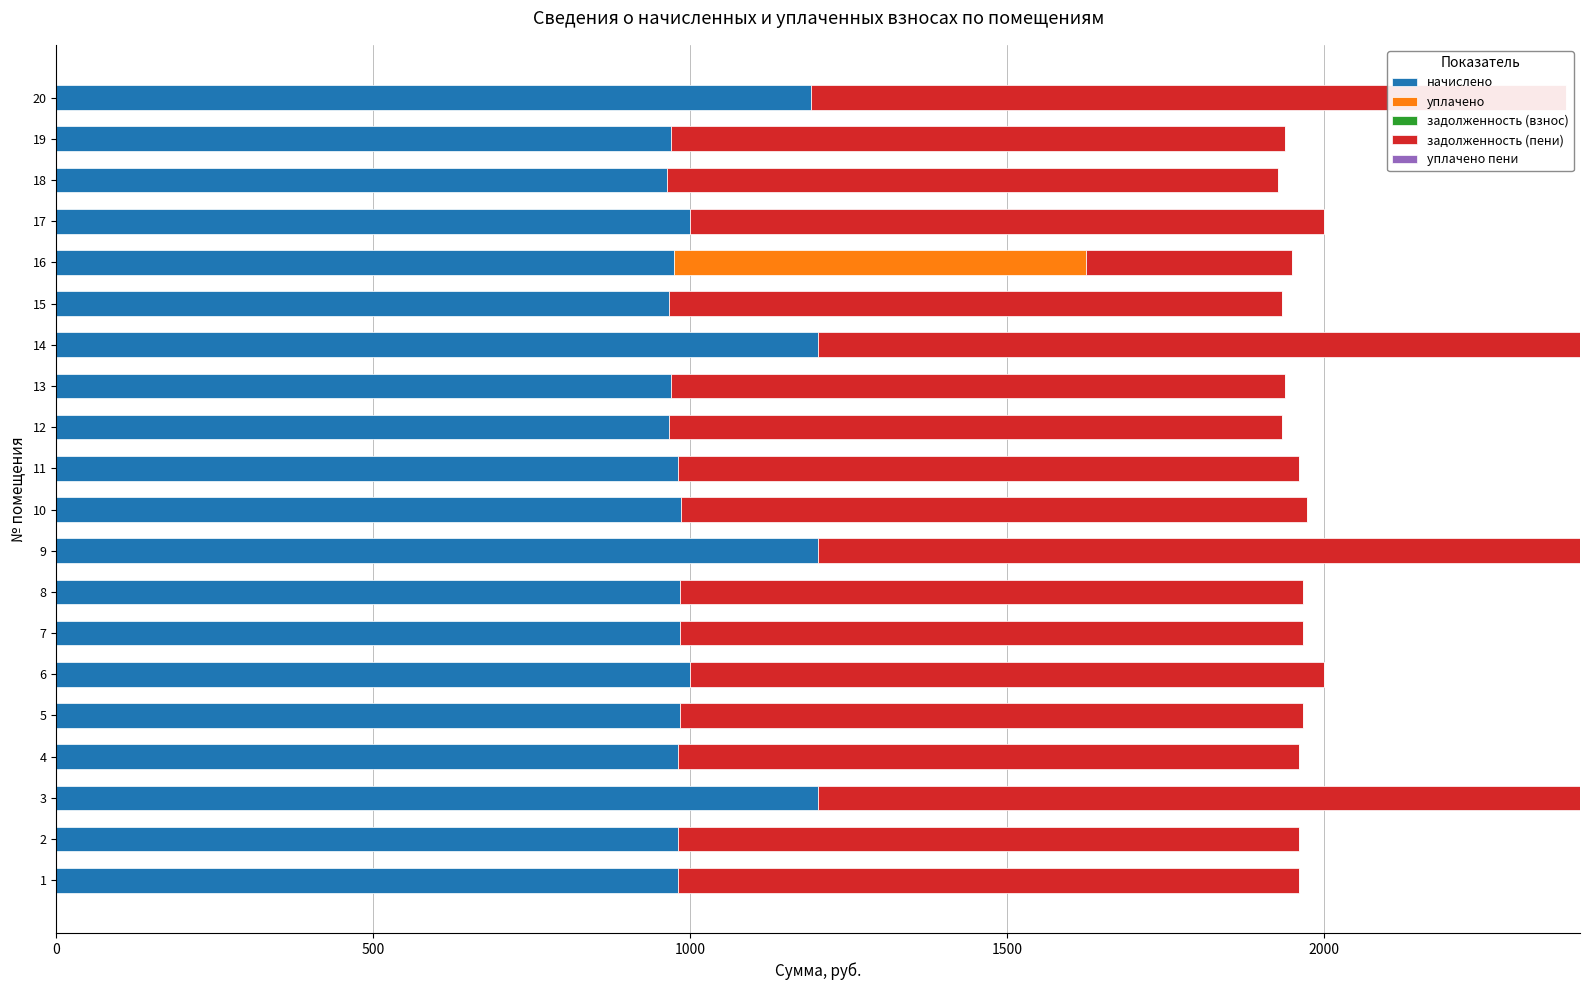

The value of начислено at 5 is 983.5. True or false?

True